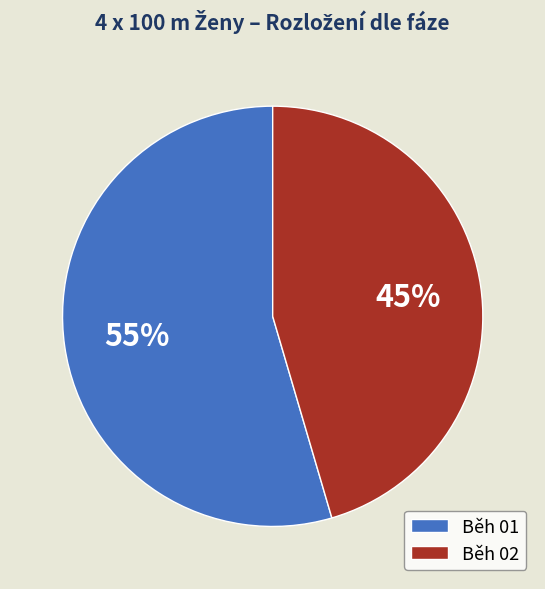

Combined, do Běh 01 and Běh 02 account for over 50%?

Yes